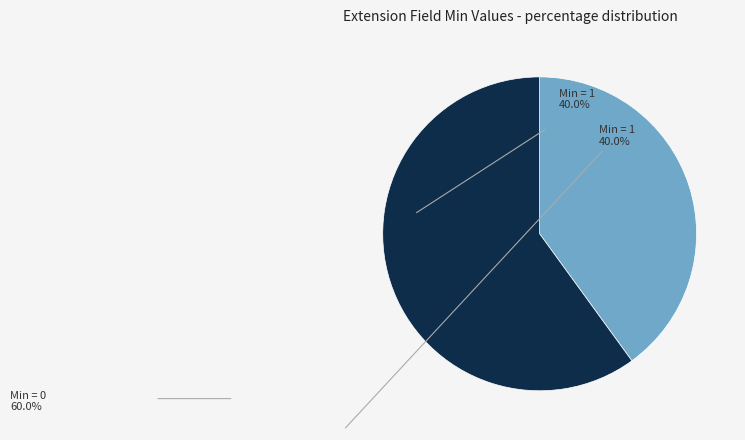

Does any single category account for the majority?

Yes